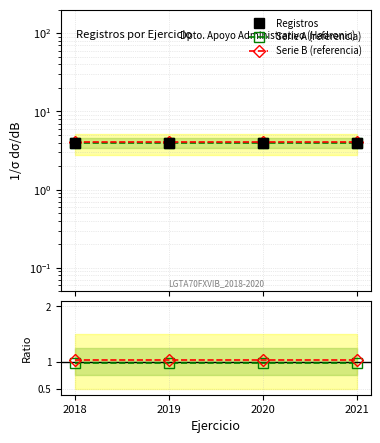

Is this an area chart (filled region under the line)?

No